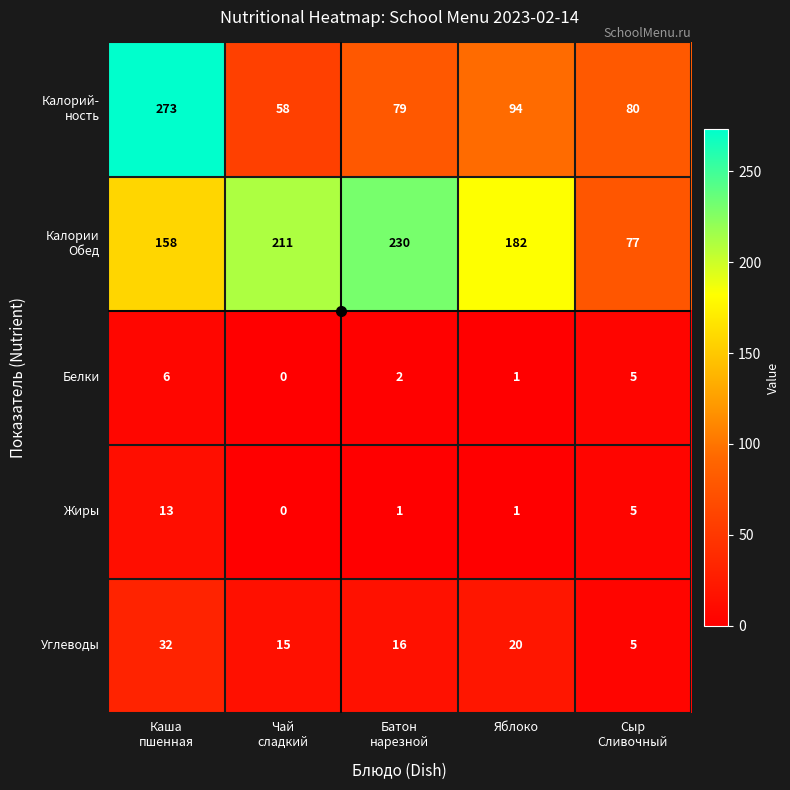

What is the maximum value shown in the chart?

273